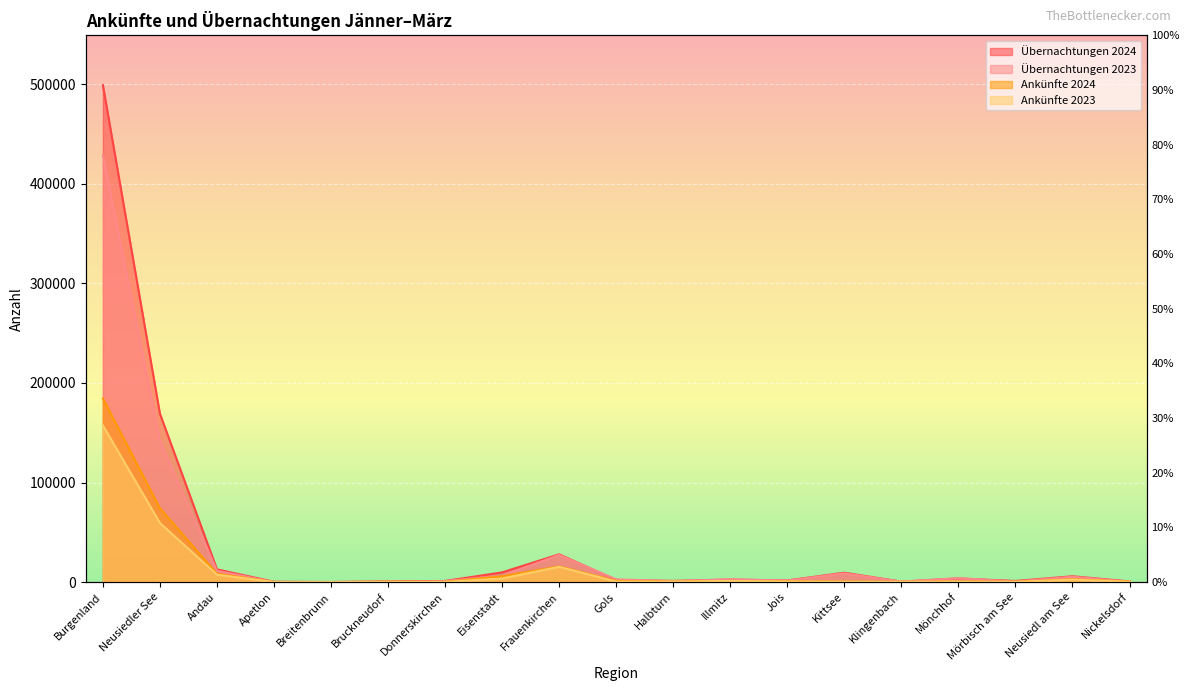

Which series ends up on top after the final intersection of Übernachtungen 2023 and Ankünfte 2024?

Ankünfte 2024